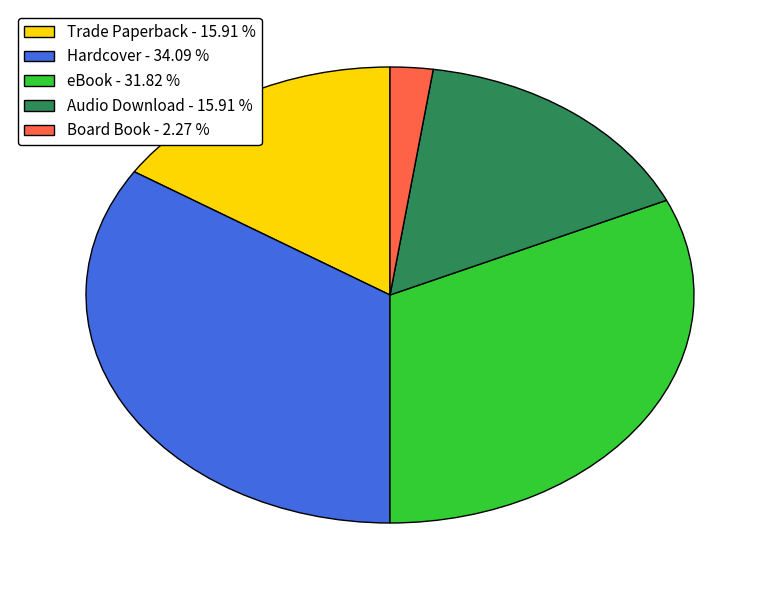

Does Hardcover - 34.09 % account for over 50% of the chart?

No